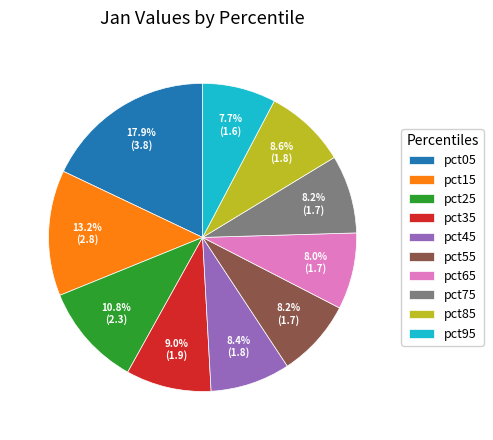

To the nearest percent, what is the difference between the pct95 and pct25 slice percentages?

3%